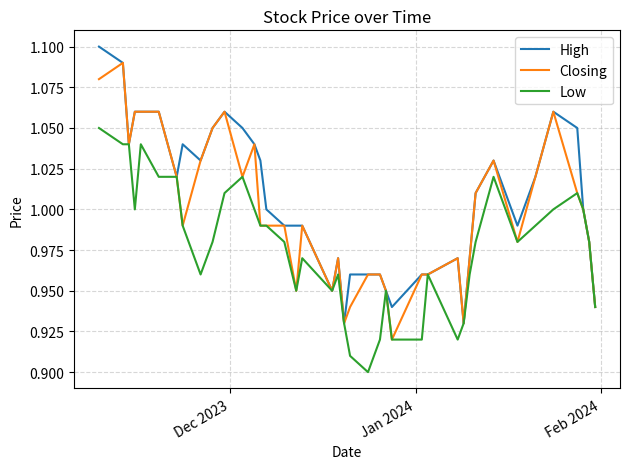

List the series in order of their overall mean, lowest first.

Low, Closing, High